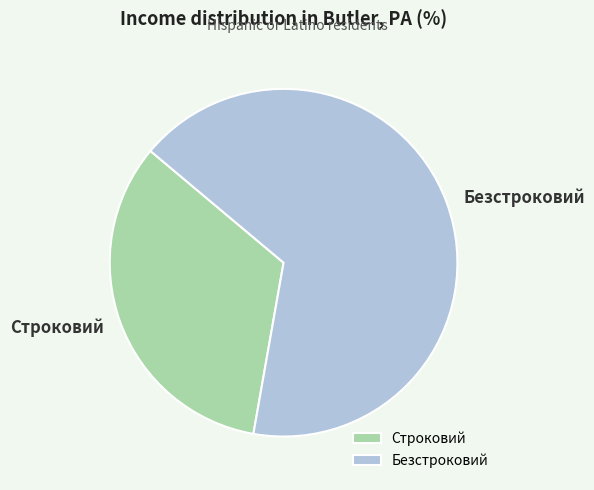

How many slices are in this pie chart?

2